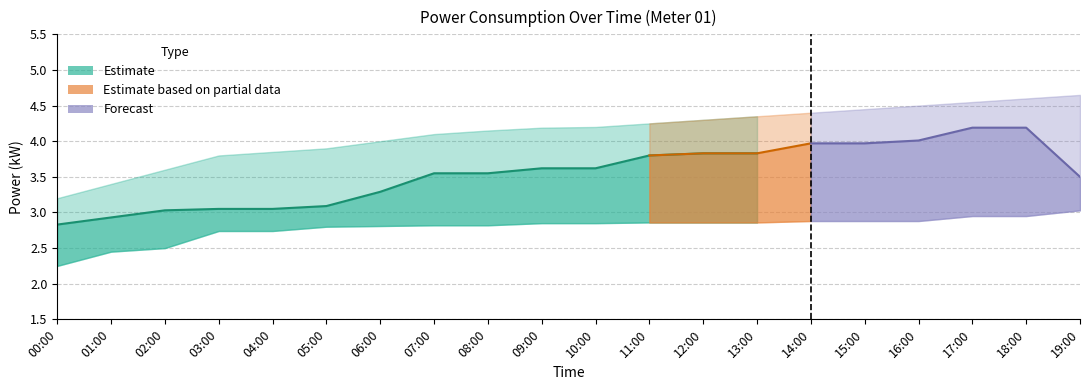

How many lines are shown in the chart?

3